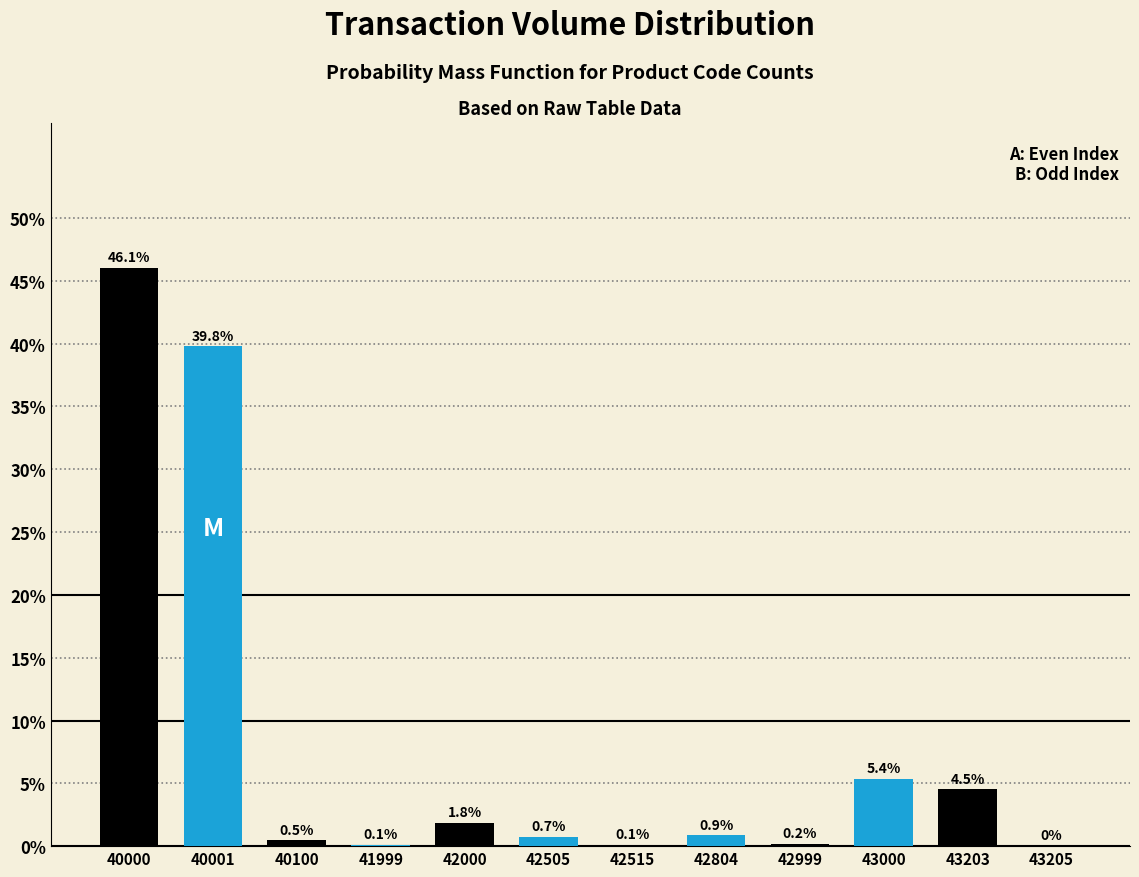

What is the total value across all series at 40100?

0.6